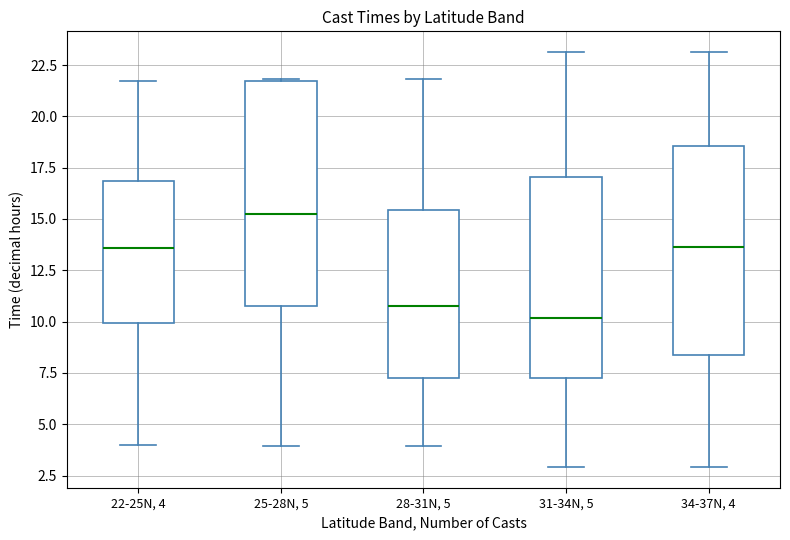

Which box has the lowest median line?

31-34N, 5